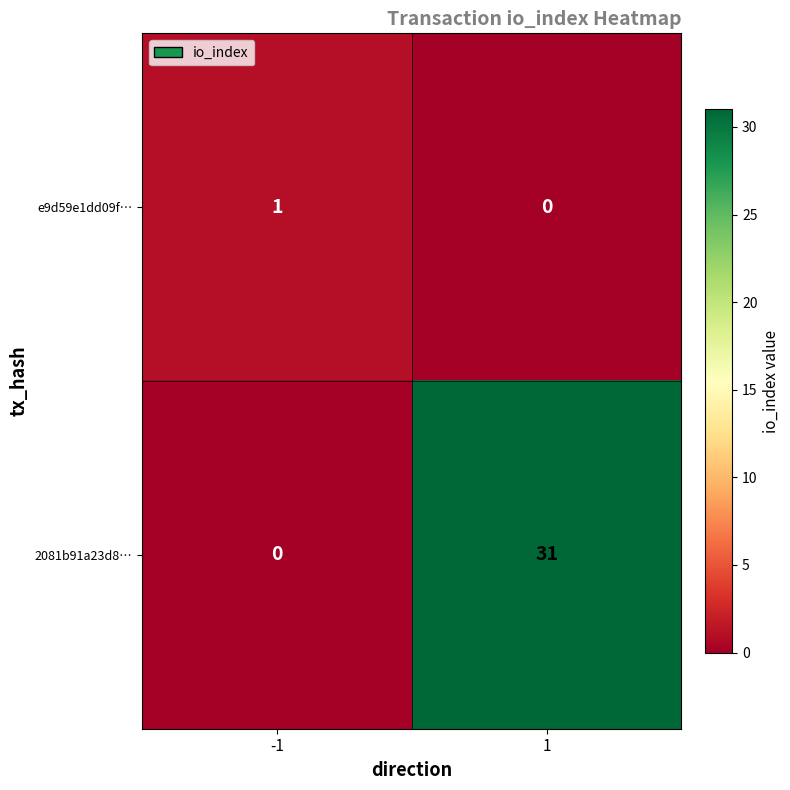

What is the total value across all series at 1?

31